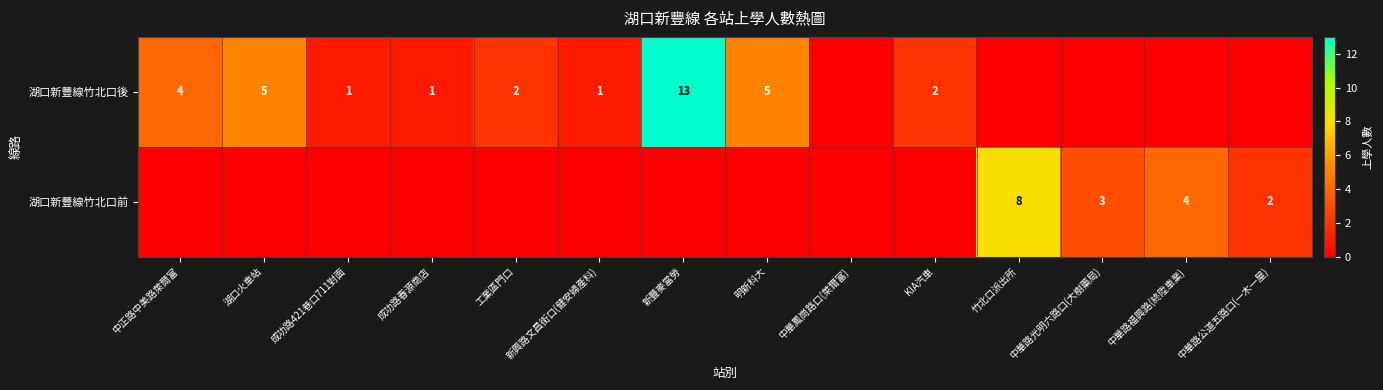

What is the sum of the 湖口新豐線竹北口後 values at 工業區門口 and 湖口火車站?

7